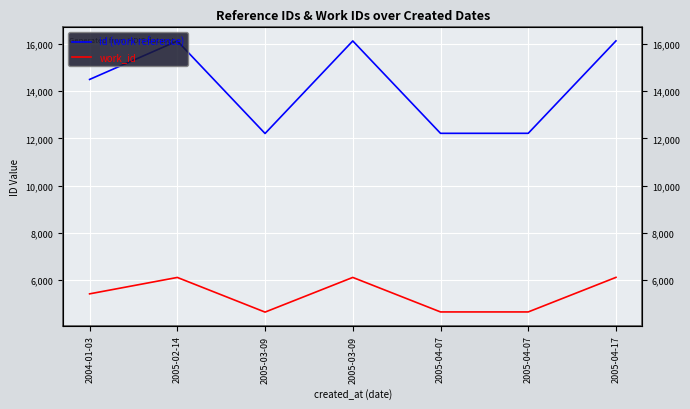

What is the difference between the maximum and minimum values in the id (work reference) series?

3928